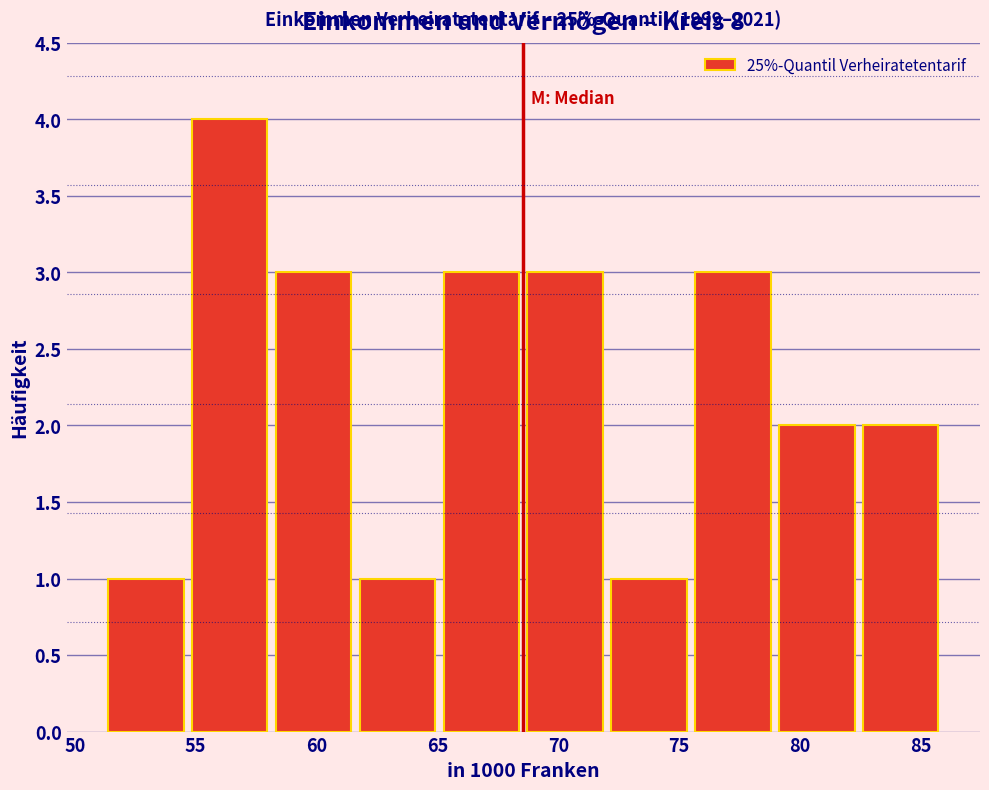

Which range on the x-axis has the tallest bar?

54.5 to 58.0